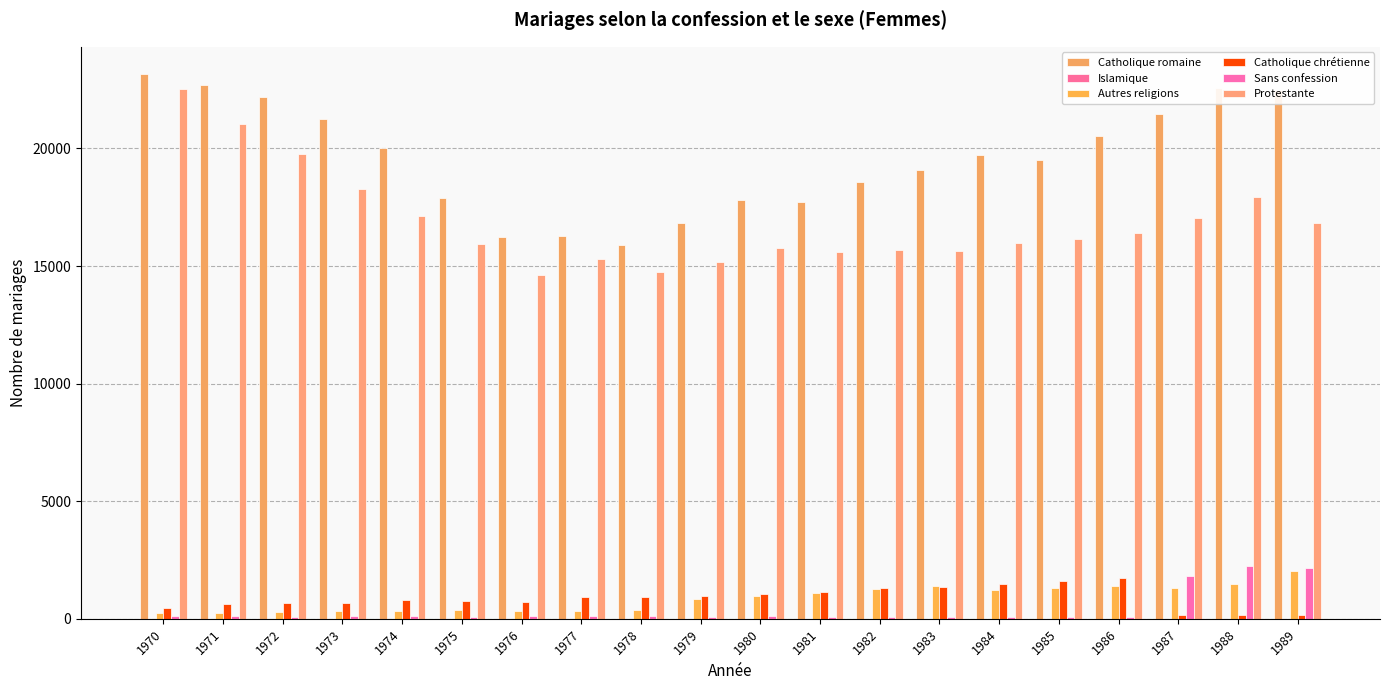

Which series has the largest range (max minus min)?

Protestante